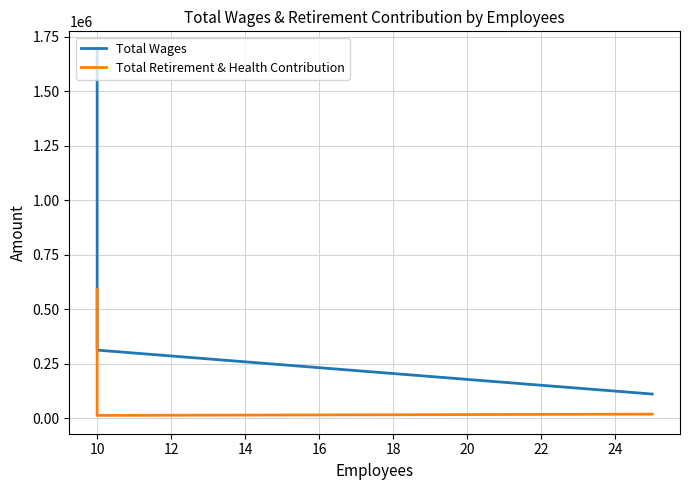

Rank the series by their average value, from highest to lowest.

Total Wages, Total Retirement & Health Contribution